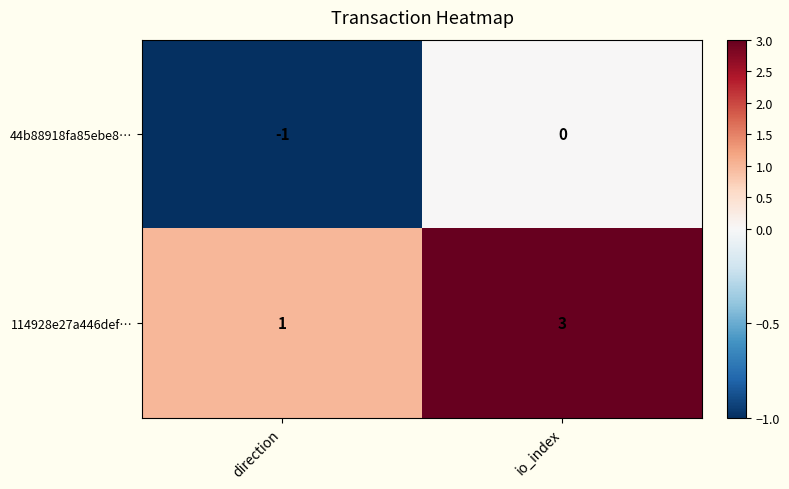

At direction, list the series in order from smallest to largest.

44b88918fa85ebe8…, 114928e27a446def…